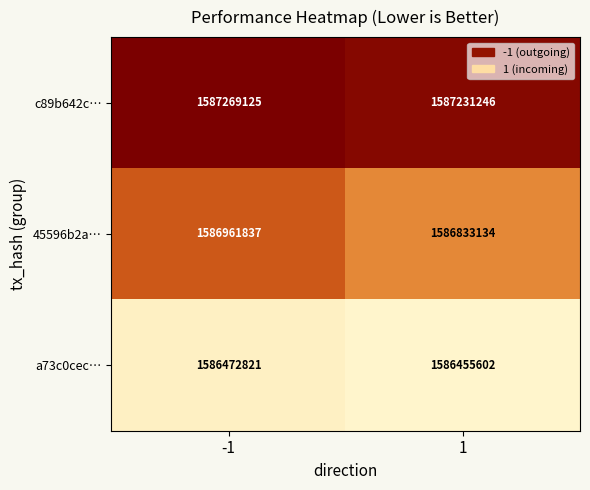

Is it true that c89b642c… equals 2178568976 at 1?

False